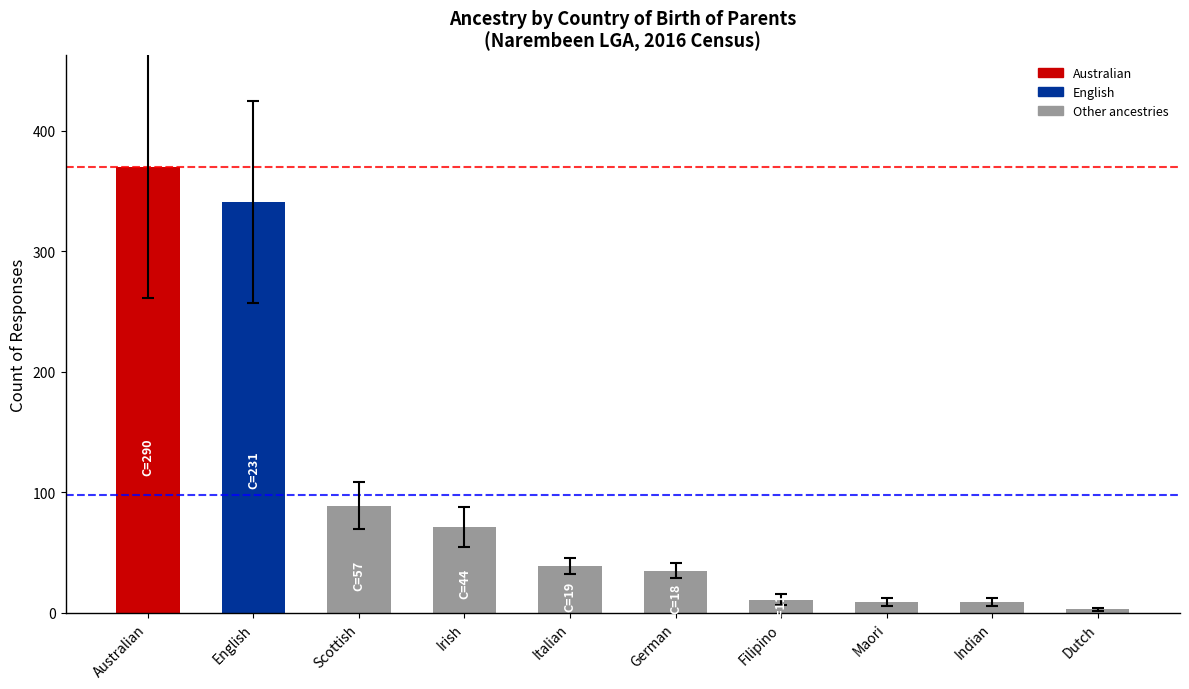

What is the label of the 8th bar from the left?

Maori